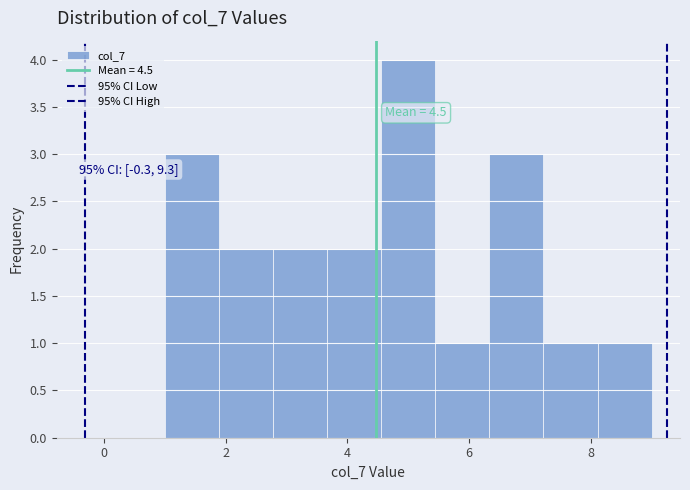

Over which range of the x-axis is the bar tallest?

4.6 to 5.4